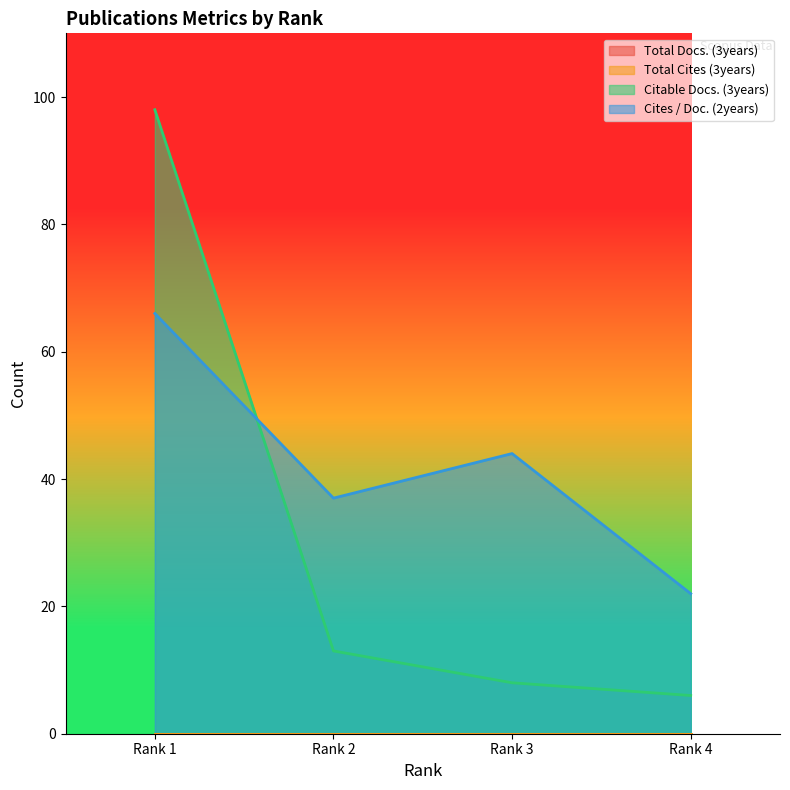

Reading left to right, transcribe all the data shown in this chart.

Citable Docs. (3years): 98	13	8	6
Cites / Doc. (2years): 66	37	44	22